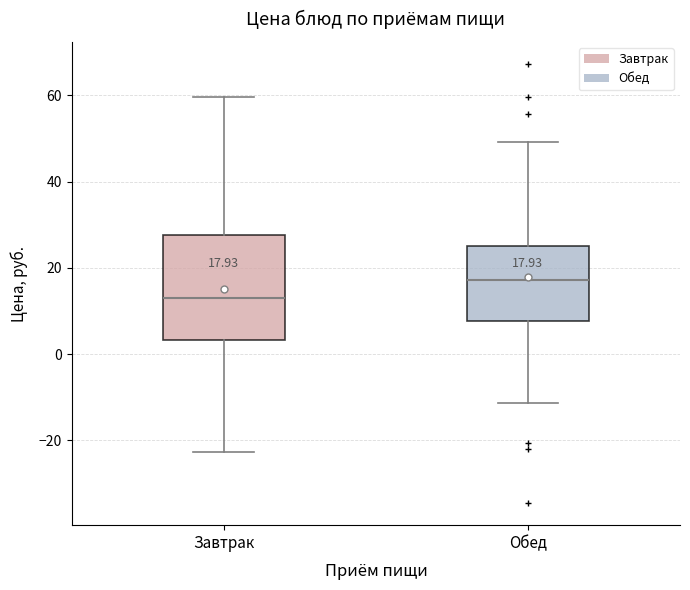

Which box has the lowest median line?

Завтрак